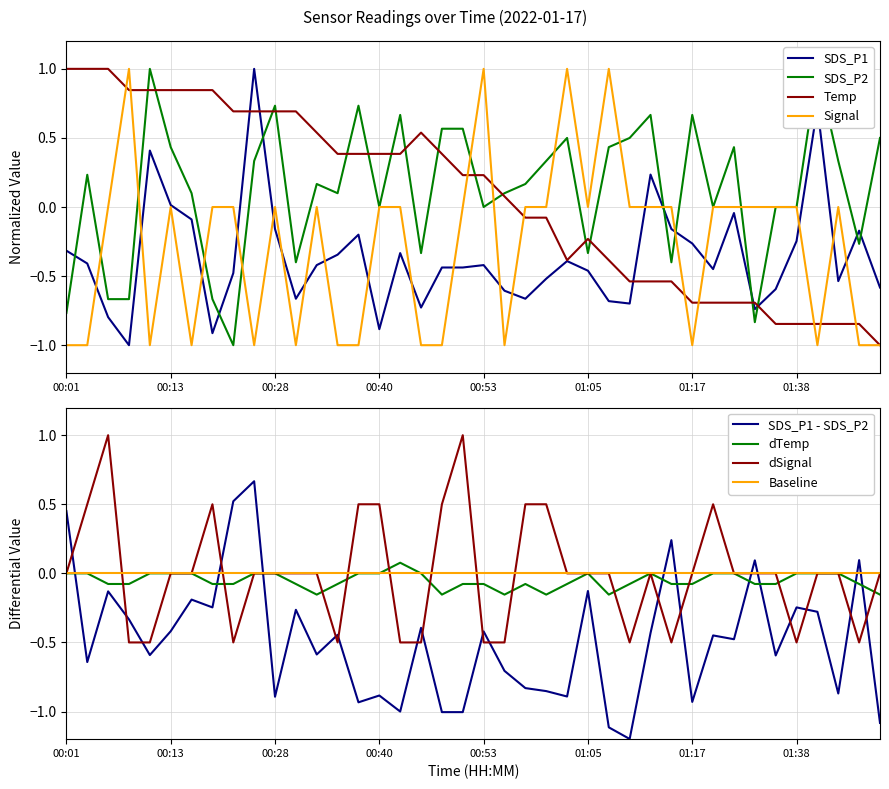

True or false: Signal and SDS_P2 cross at least once.

True